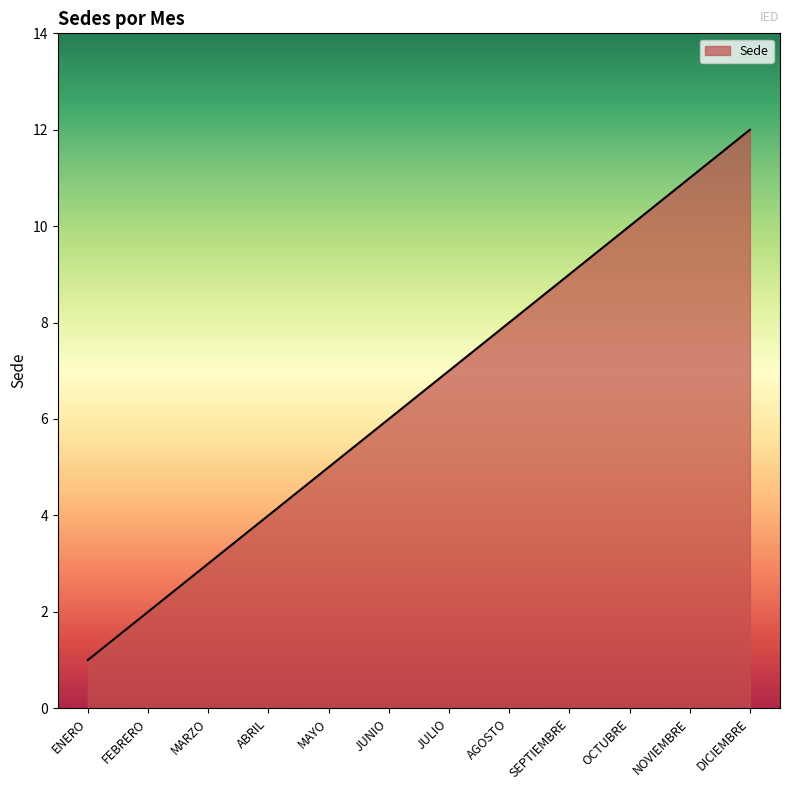

At which label is the value closest to 6?

JUNIO